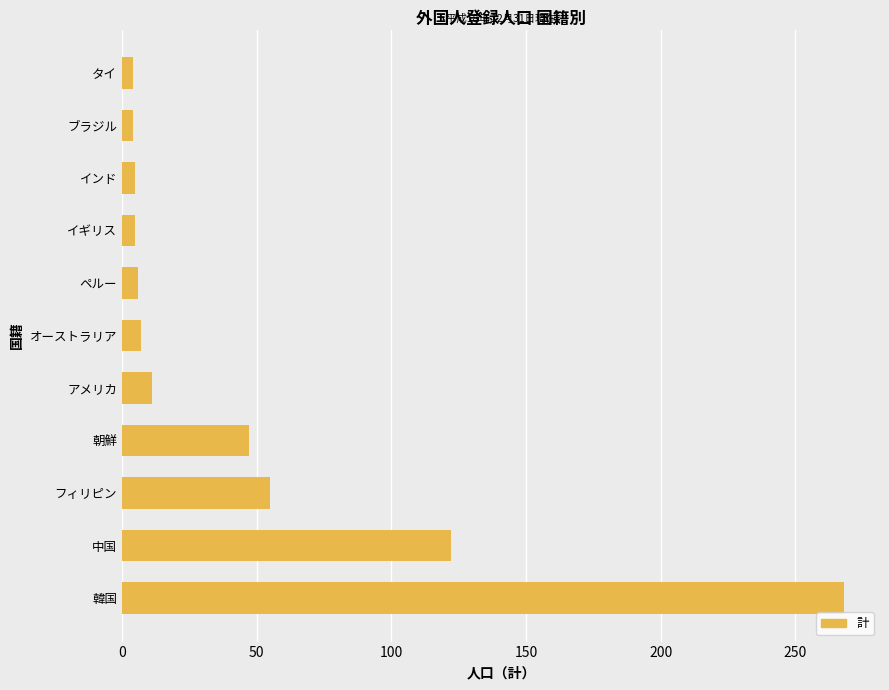

The chart shows a value of 7 at オーストラリア. True or false?

True